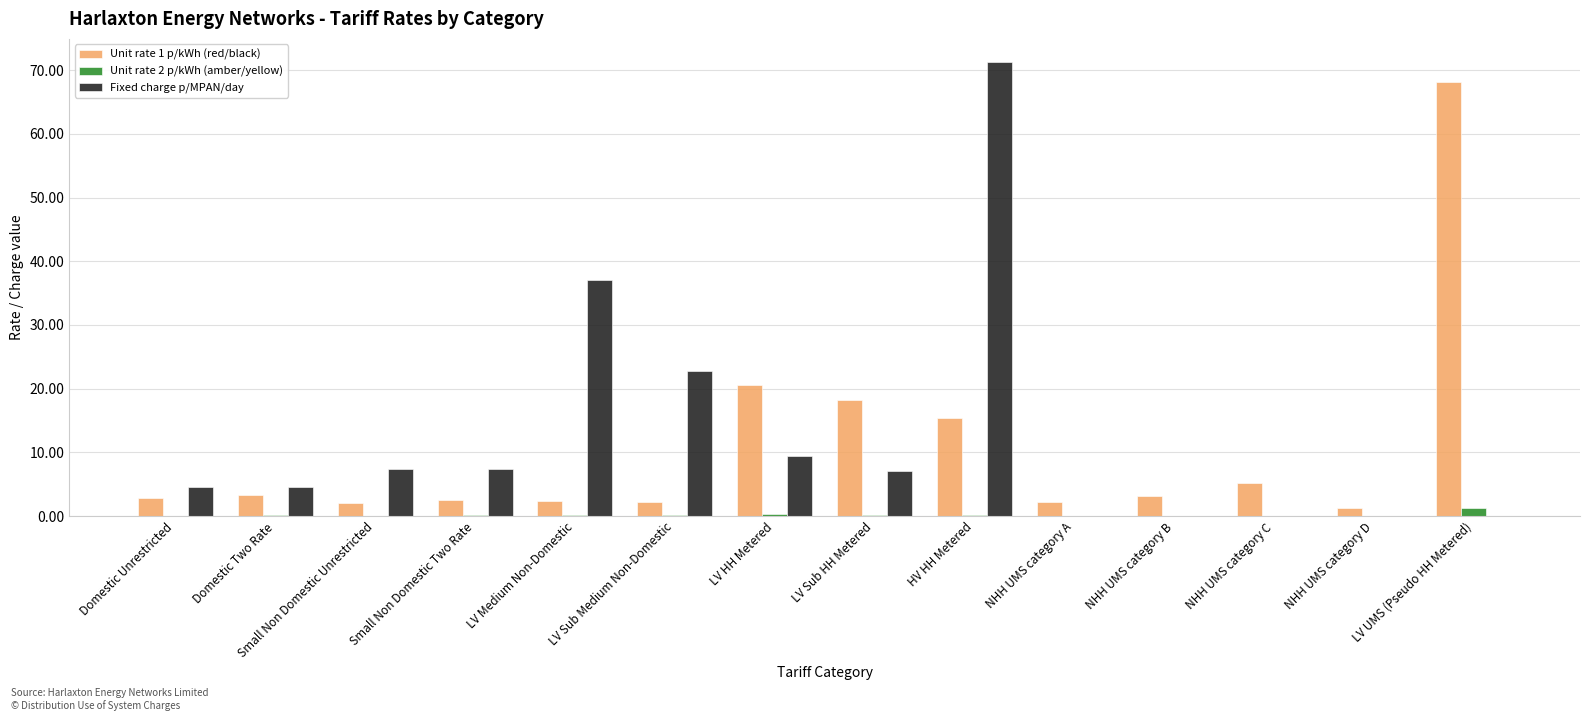

What is the spread (max minus min) of values at NHH UMS category B?

3.1